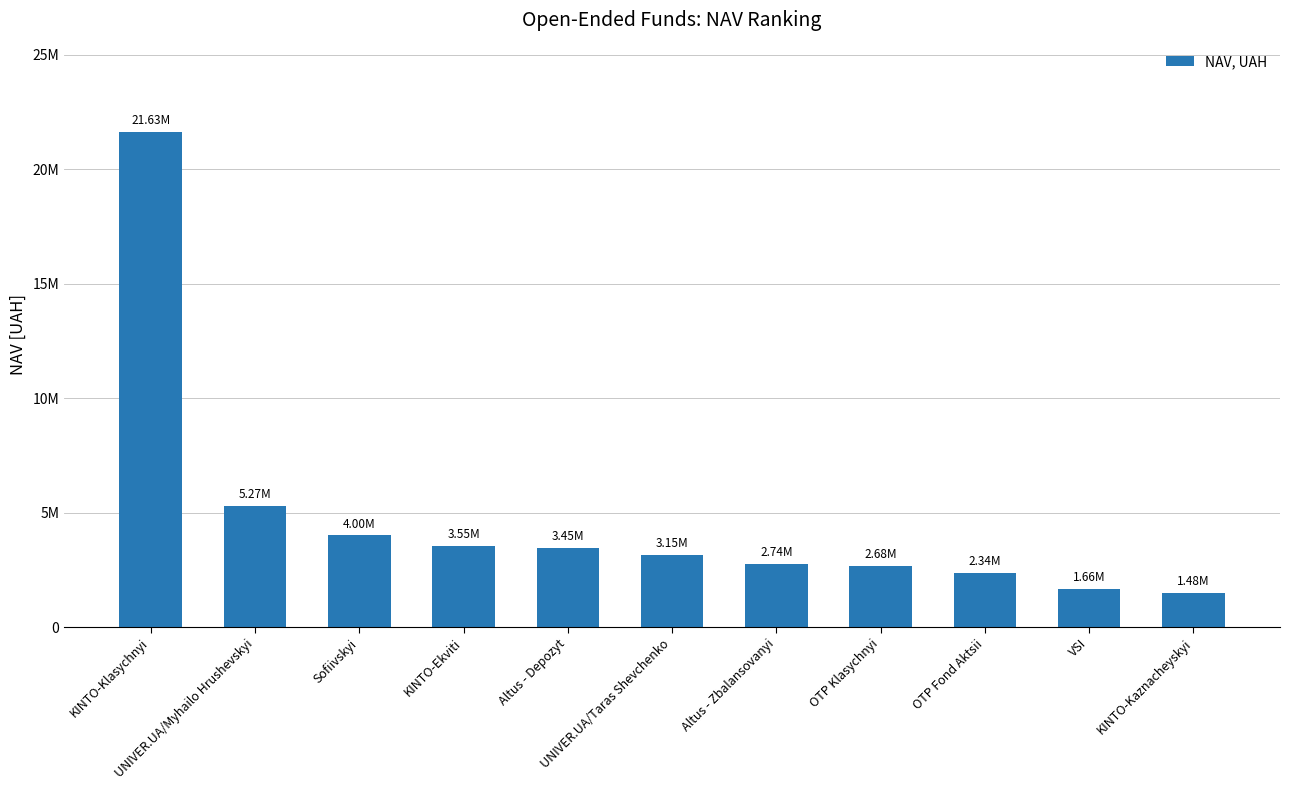

What is the label of the 2nd bar from the right?

VSI